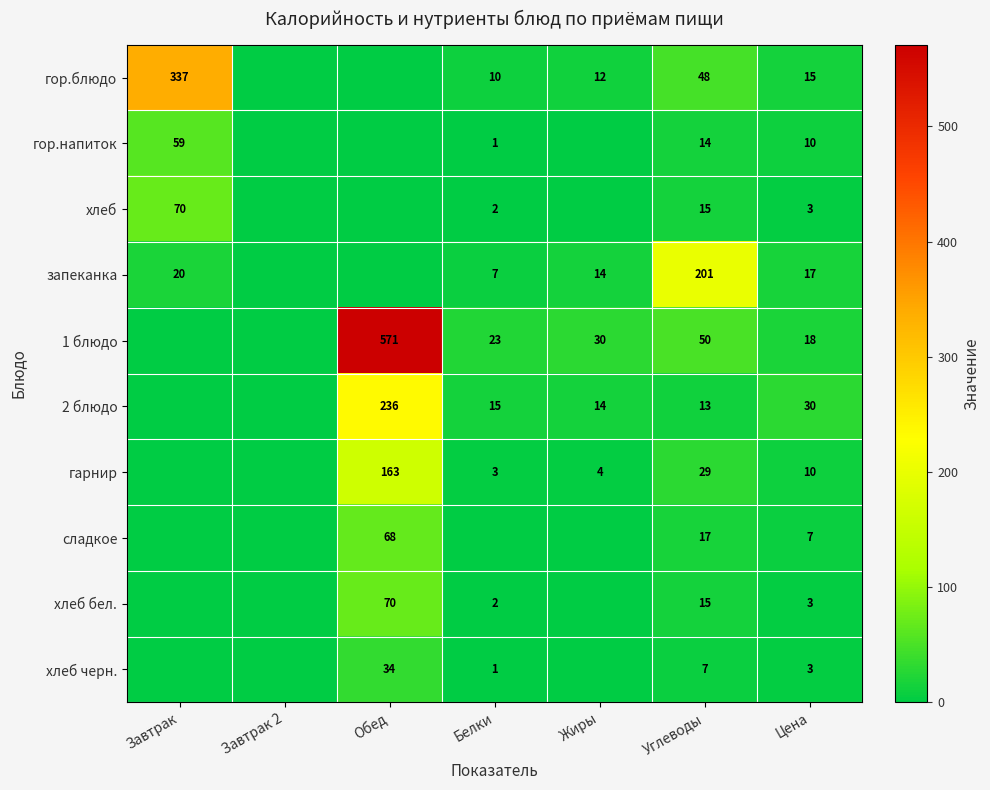

The value of гарнир at Цена is 14. True or false?

False